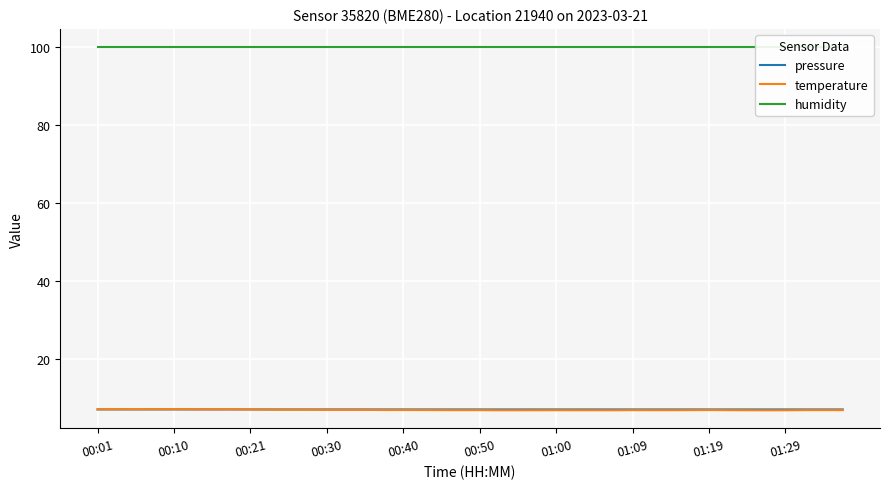

What is the minimum value shown in the chart?

6.8